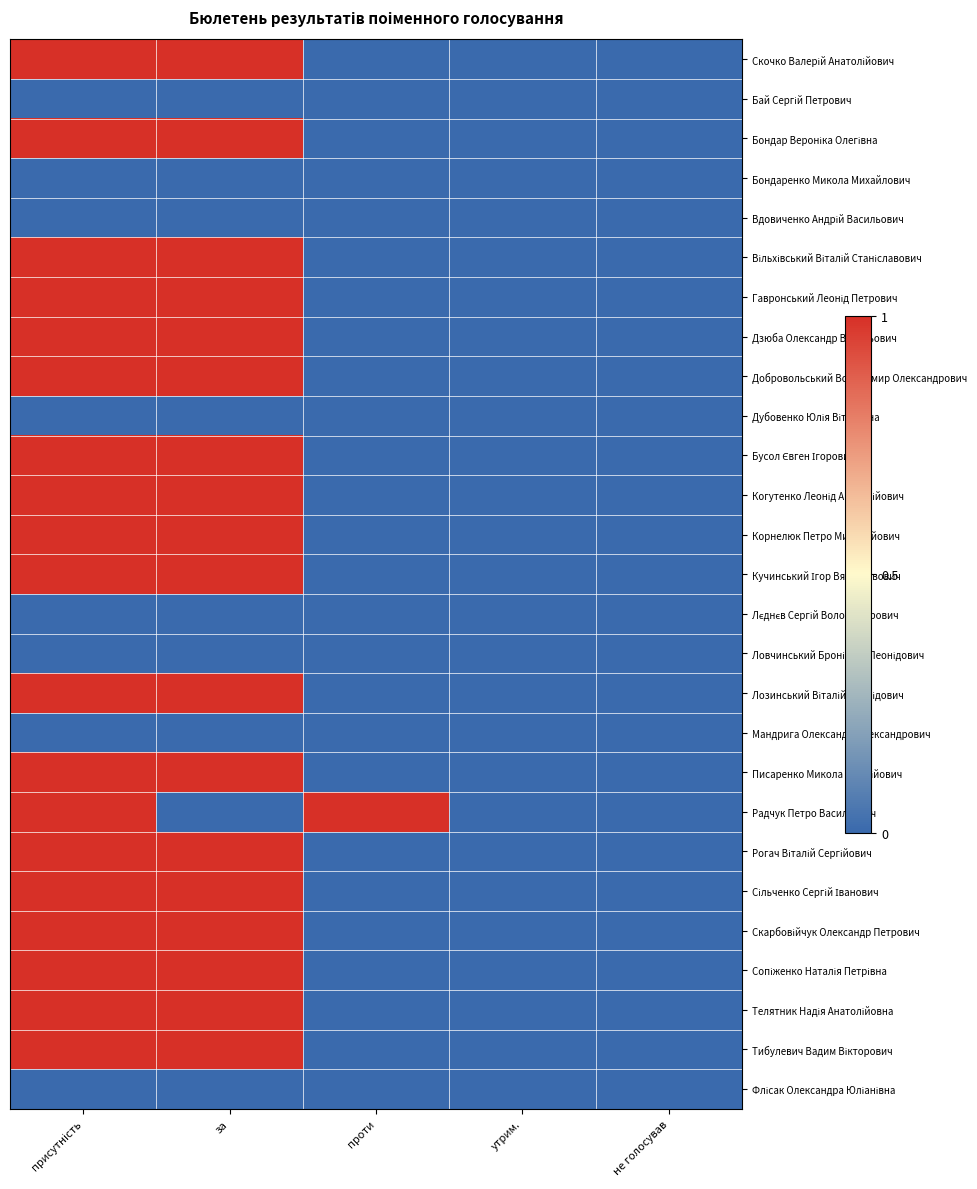

Which series has the largest range (max minus min)?

Скочко Валерій Анатолійович